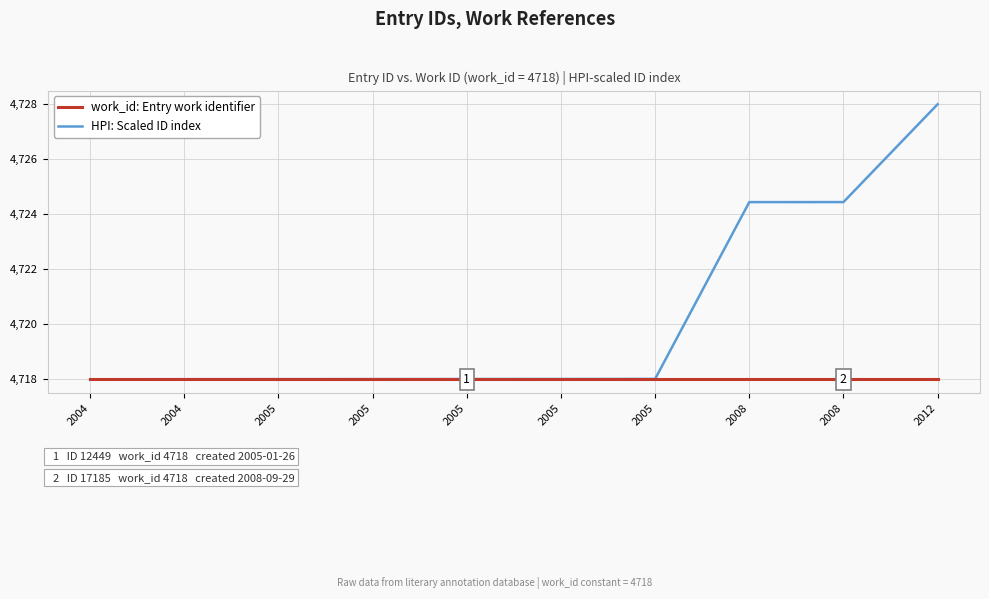

What are all the series names shown in the legend?

work_id: Entry work identifier, HPI: Scaled ID index